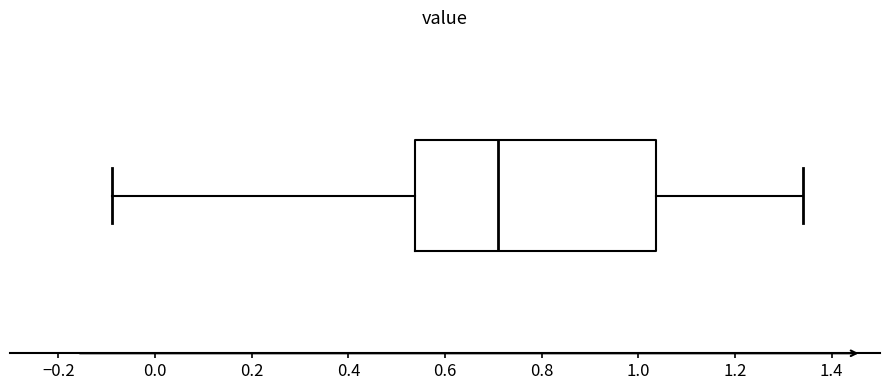

Read this box plot against the x-axis: the position of the median line, the range covered by the box, and the ends of both whiskers. The values are not printed on the chart, so give them approximately, as read against the axis.

median 0.72, box 0.54 to 1.04, whiskers -0.08 to 1.34